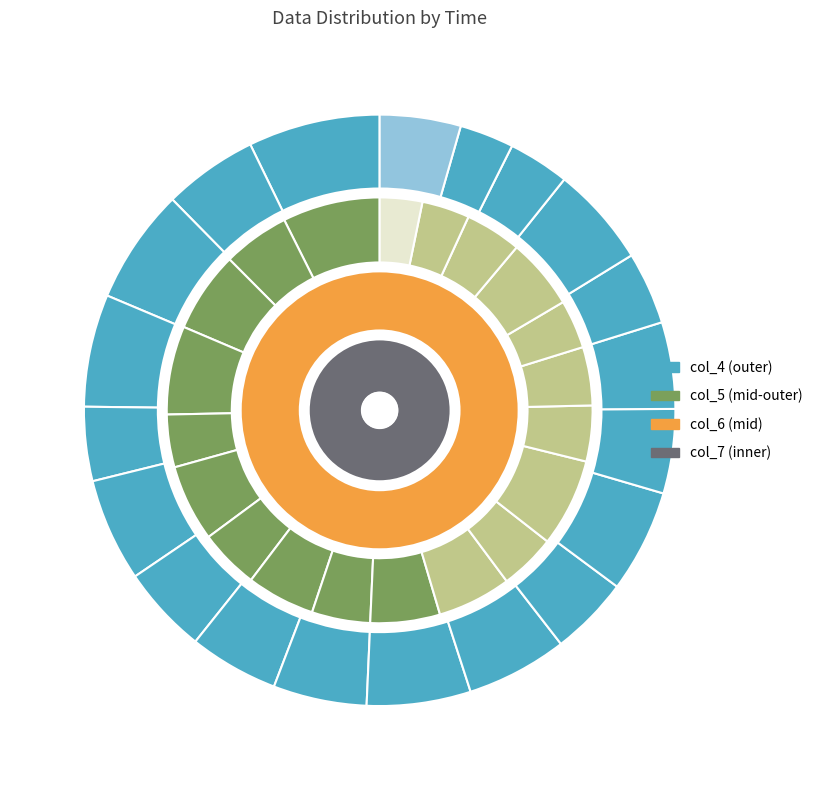

Which series has the widest spread of values?

col_4